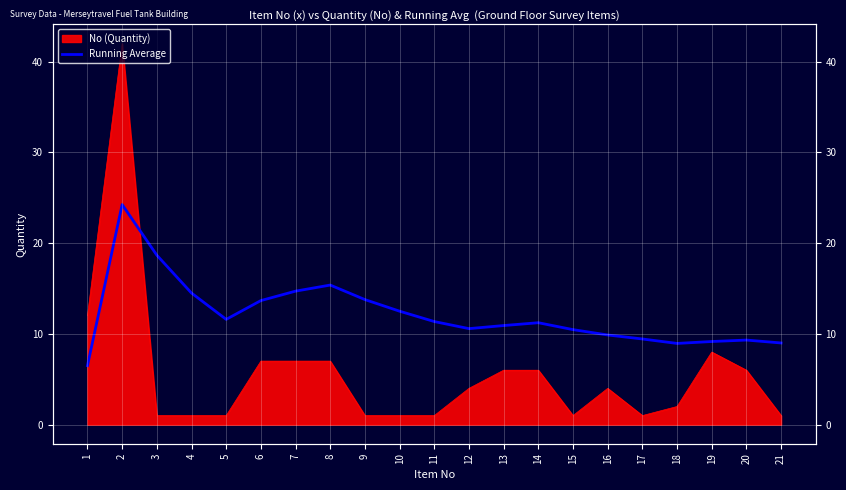

How many interior local peaks (higher than both neighbors) does the data have?

4